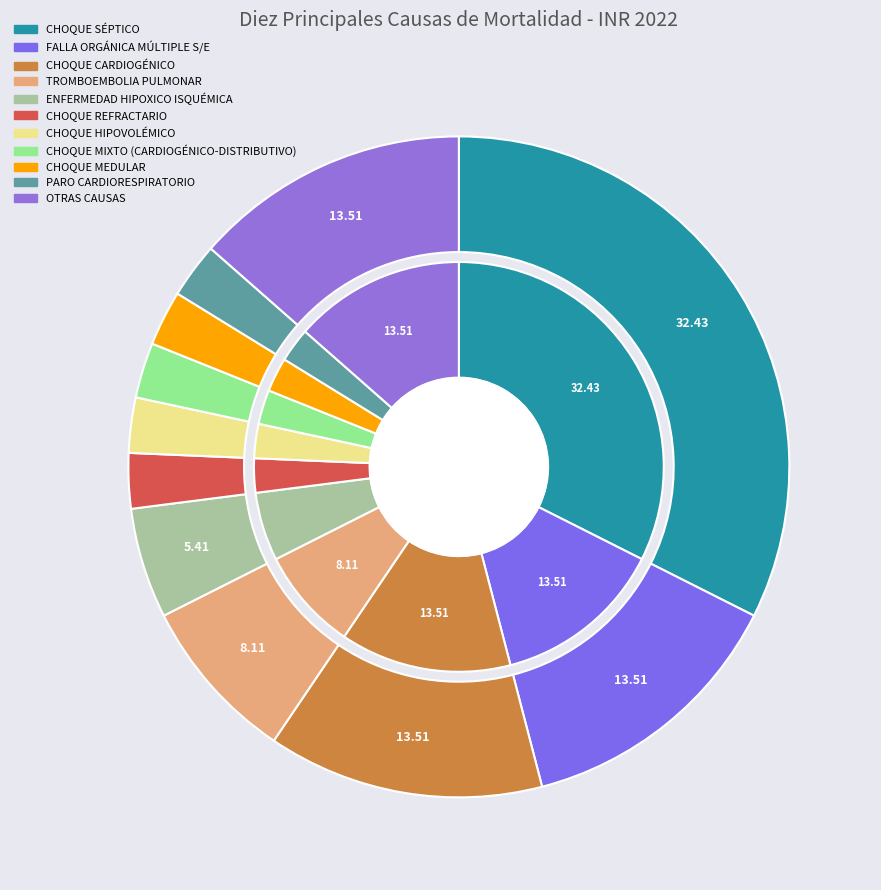

What percentage is the CHOQUE HIPOVOLÉMICO slice, to the nearest percent?

3%